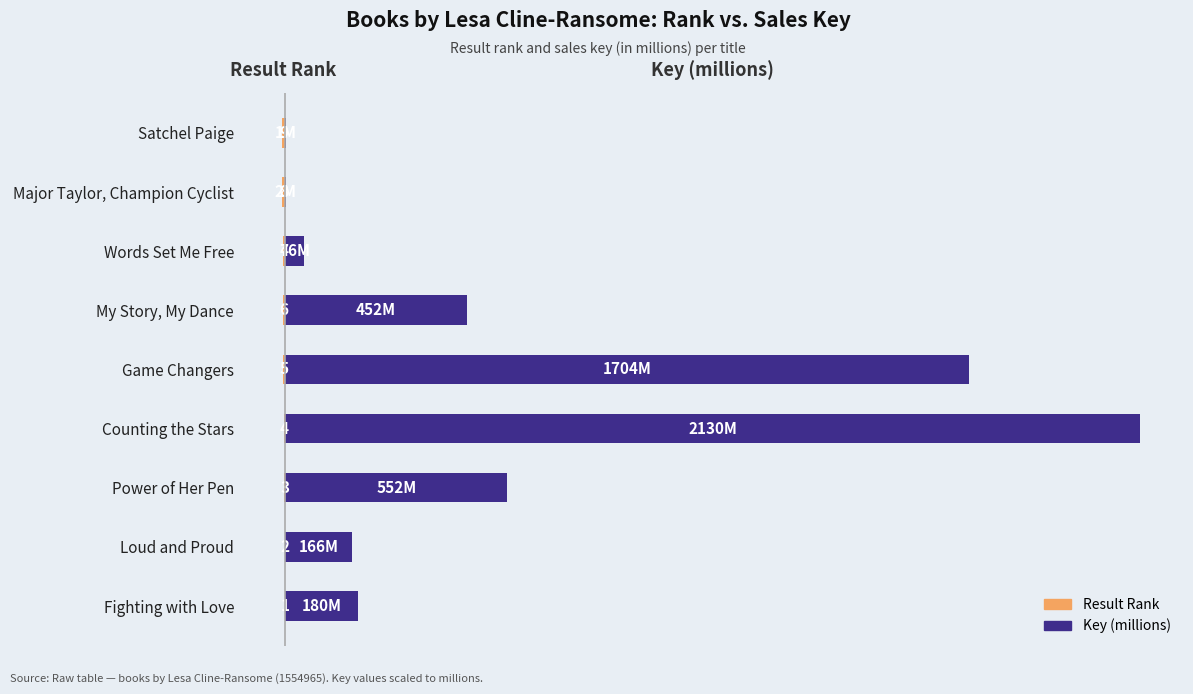

Is the value of Key (millions) at Satchel Paige greater than the value of Result Rank at Major Taylor, Champion Cyclist?

Yes